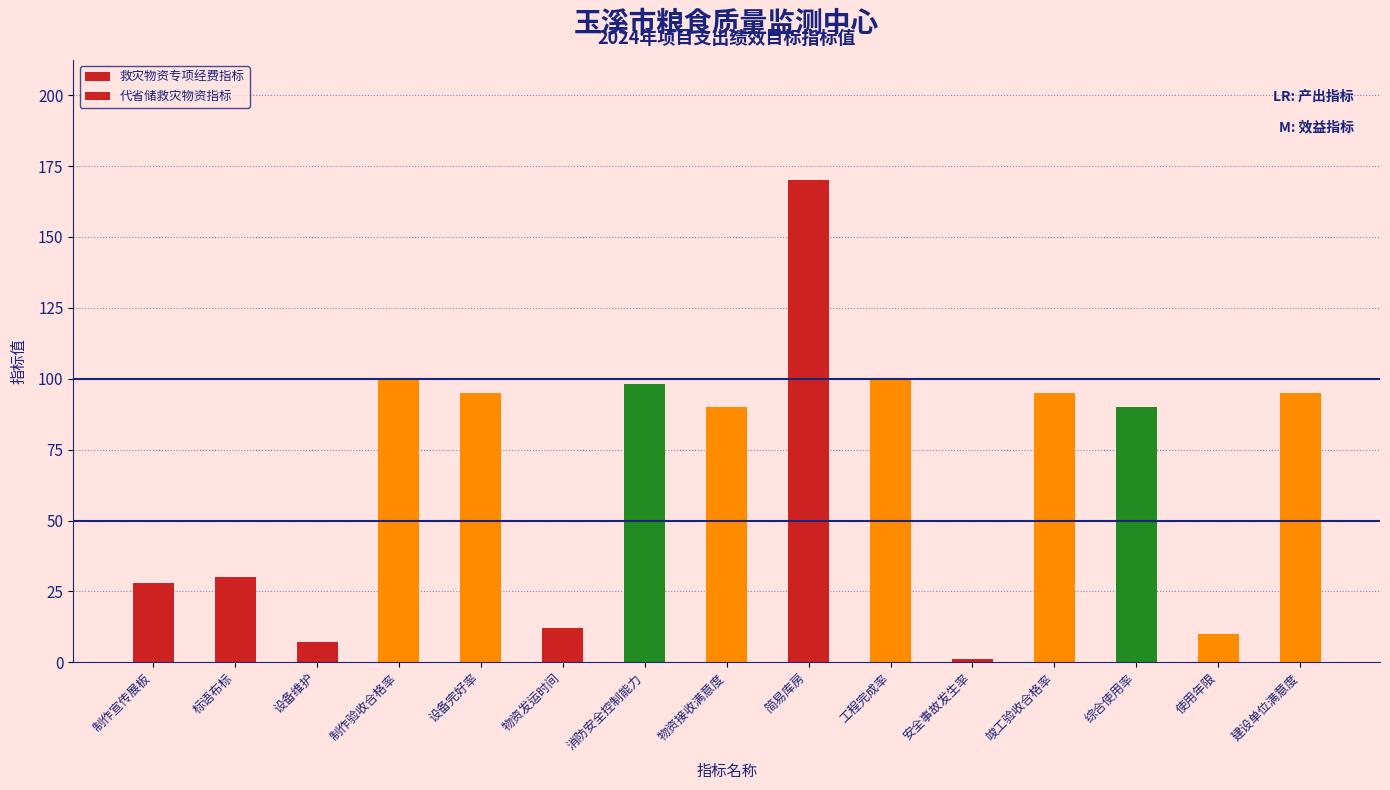

Which label corresponds to the largest value in the chart?

简易库房